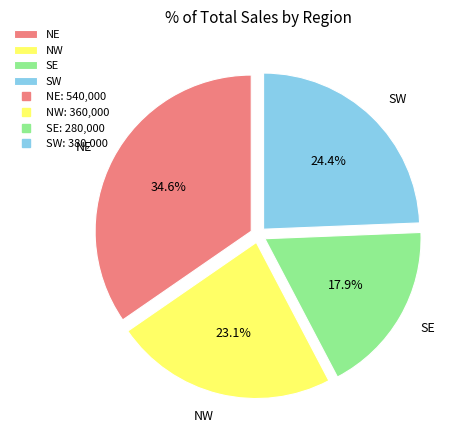

Rank the categories by value from lowest to highest.

SE, NW, SW, NE